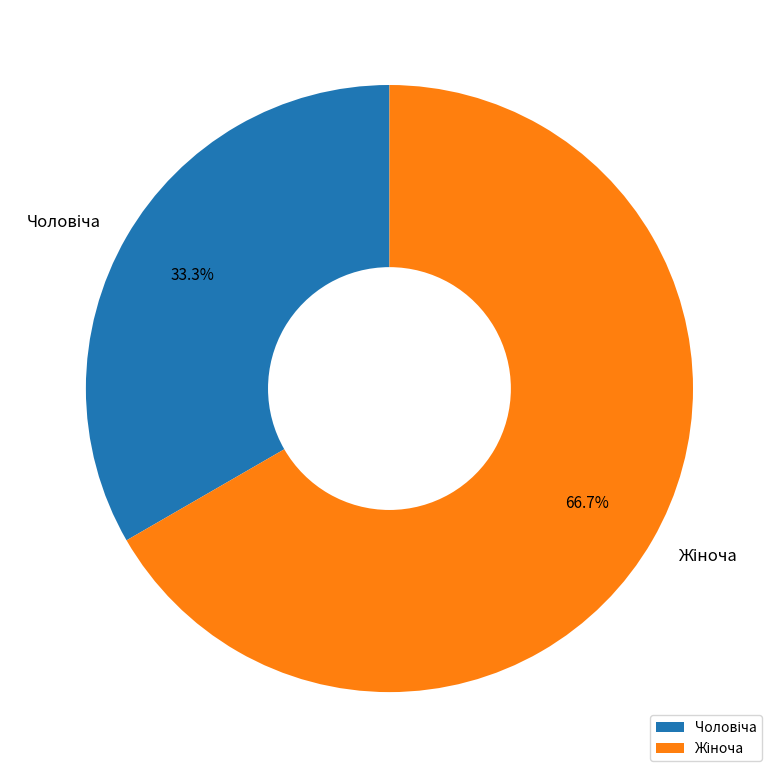

Is there a majority slice in this chart?

Yes